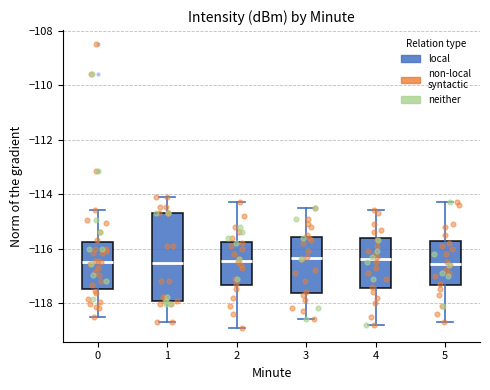

Comparing the boxes themselves (not the whiskers), which one is the tallest?

1